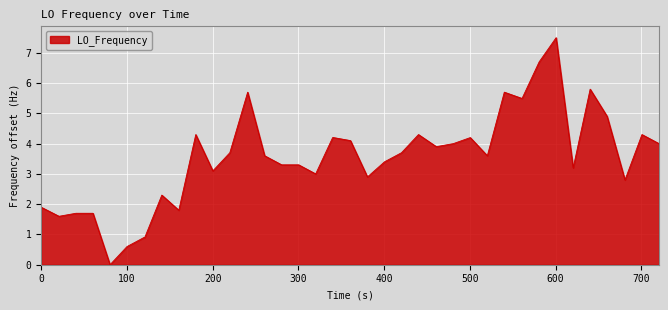

What is the greatest value displayed?

7.5